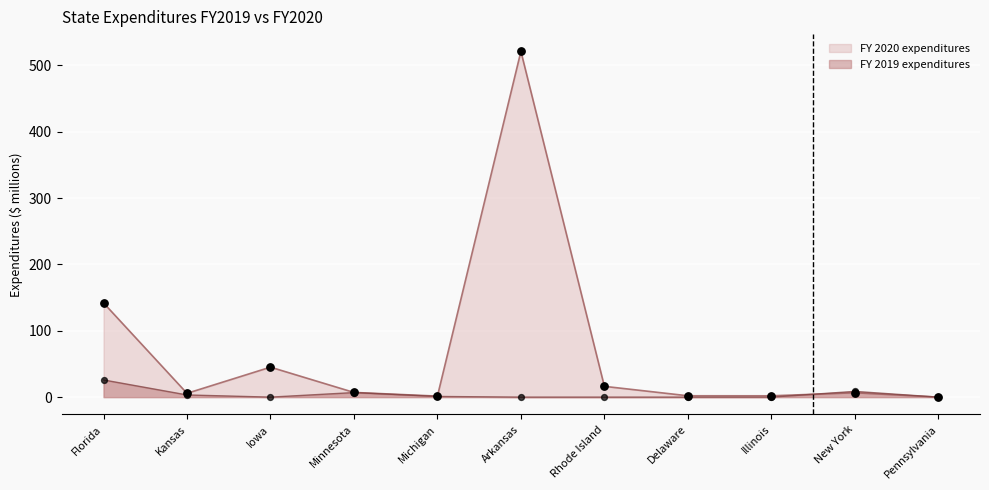

What are all the series names shown in the legend?

FY 2020 expenditures, FY 2019 expenditures